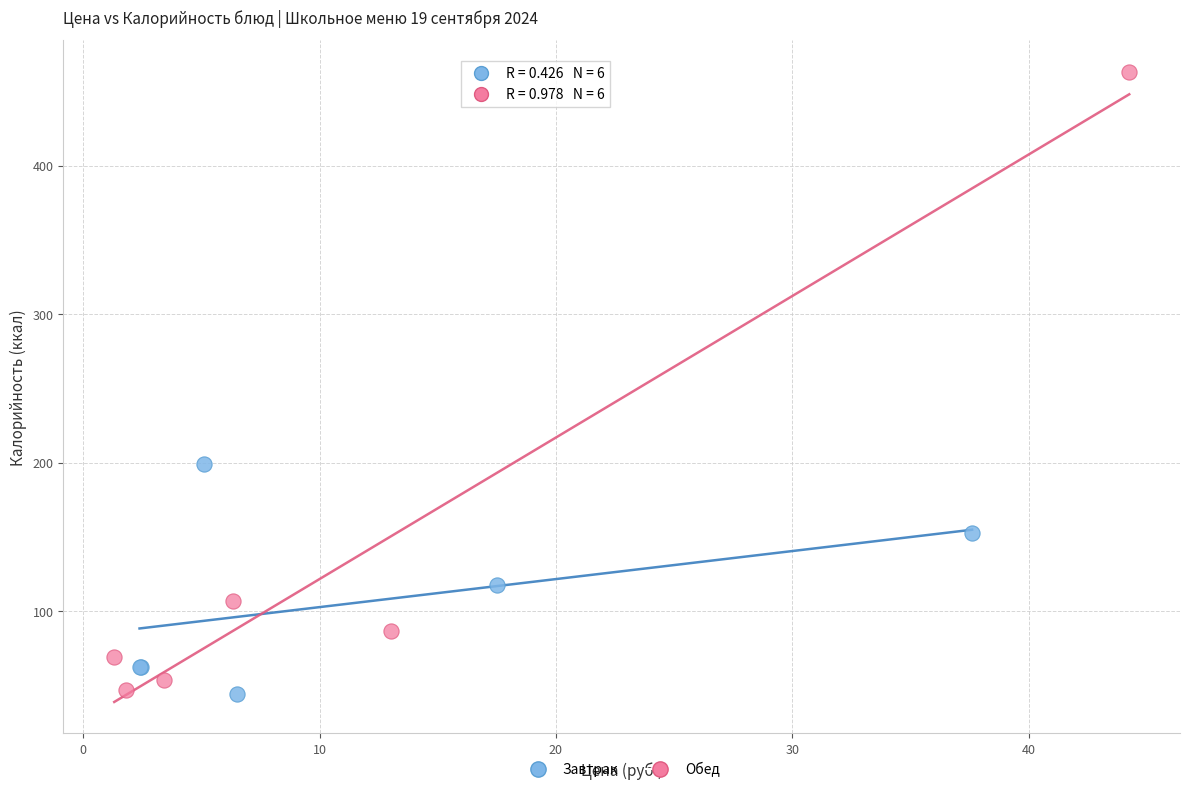

Which series has the largest Y range (max minus min)?

Обед